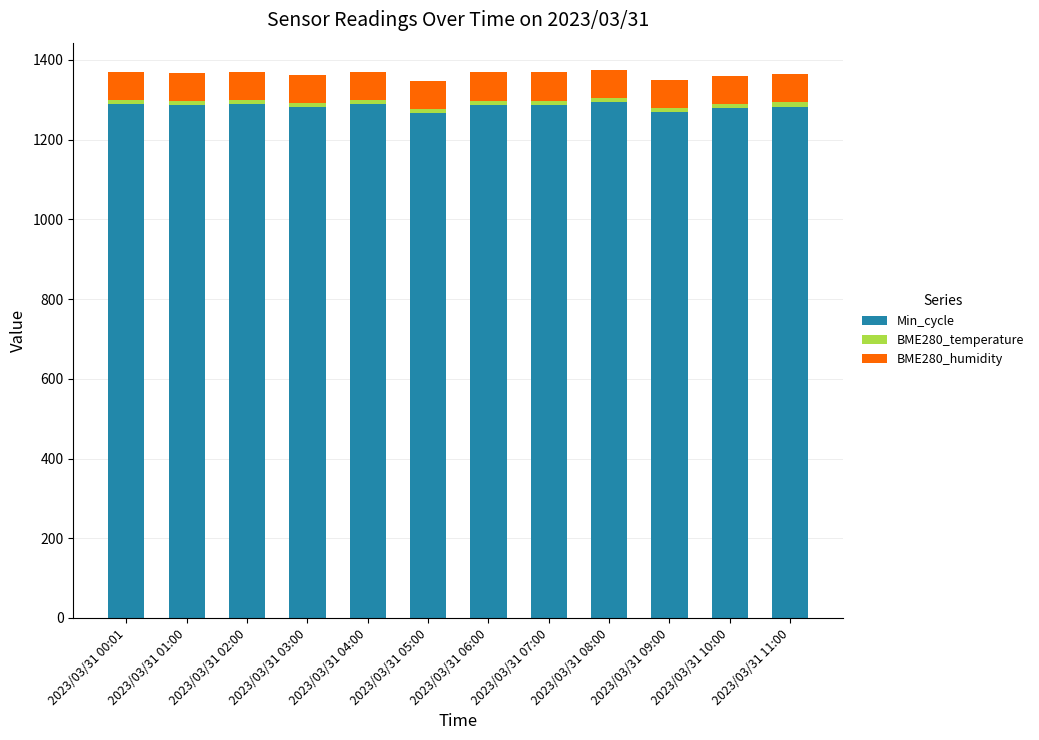

True or false: Min_cycle has a value of 694.6 at 2023/03/31 02:00.

False